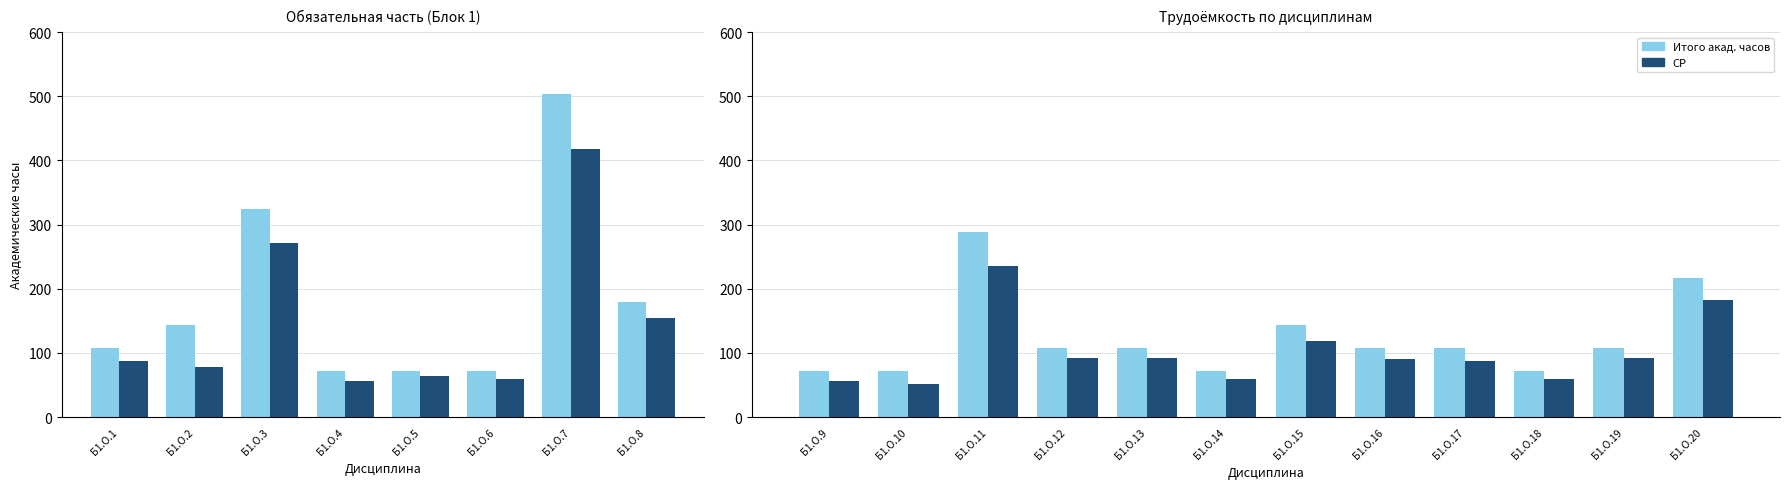

Count the number of categories in the chart.

12